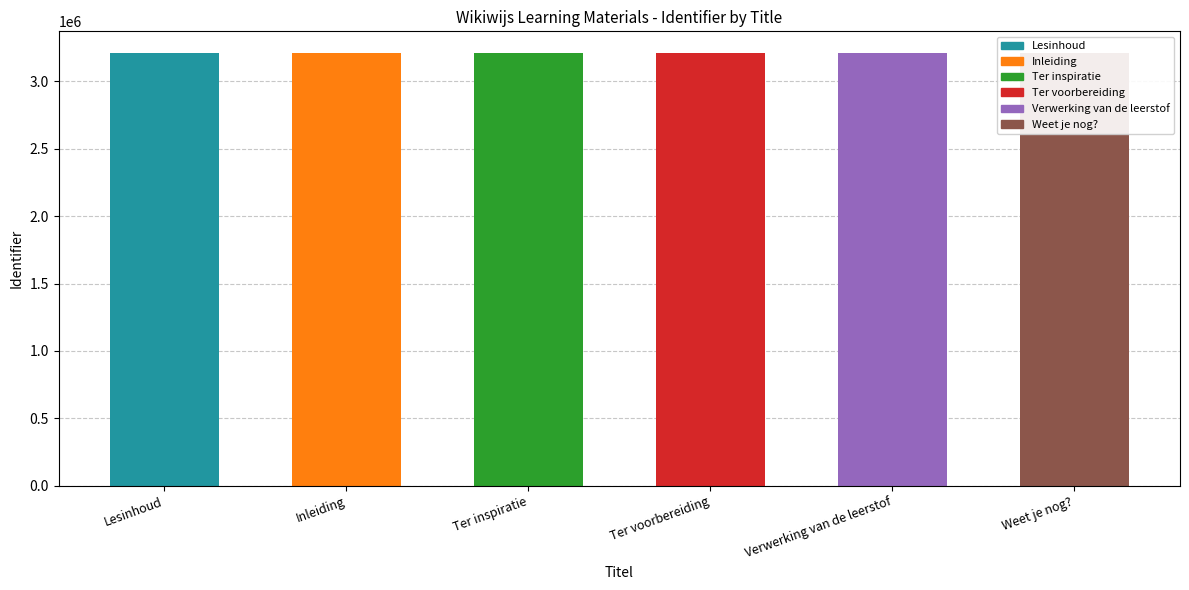

Approximately how many times larger is the value at Ter inspiratie compared to Inleiding?

1.0